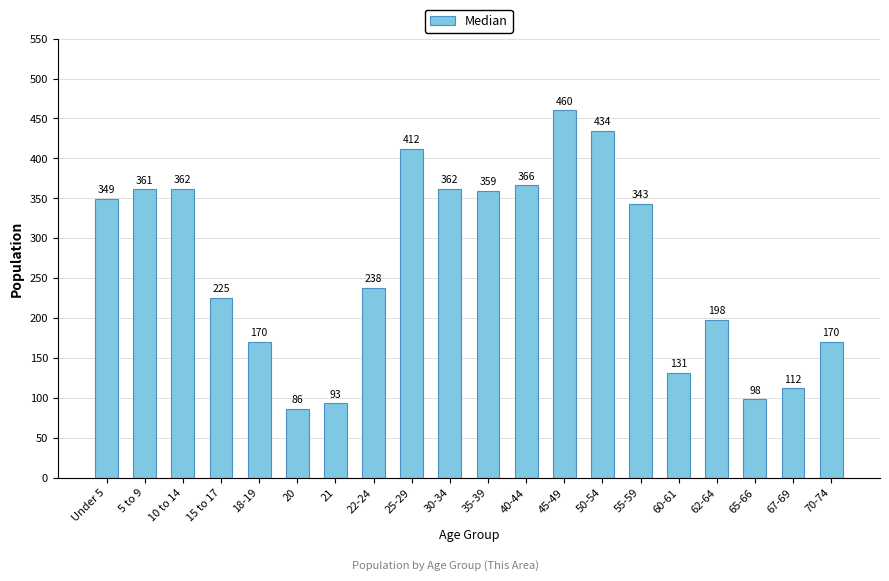

Is it true that the value at 30-34 is 180?

False